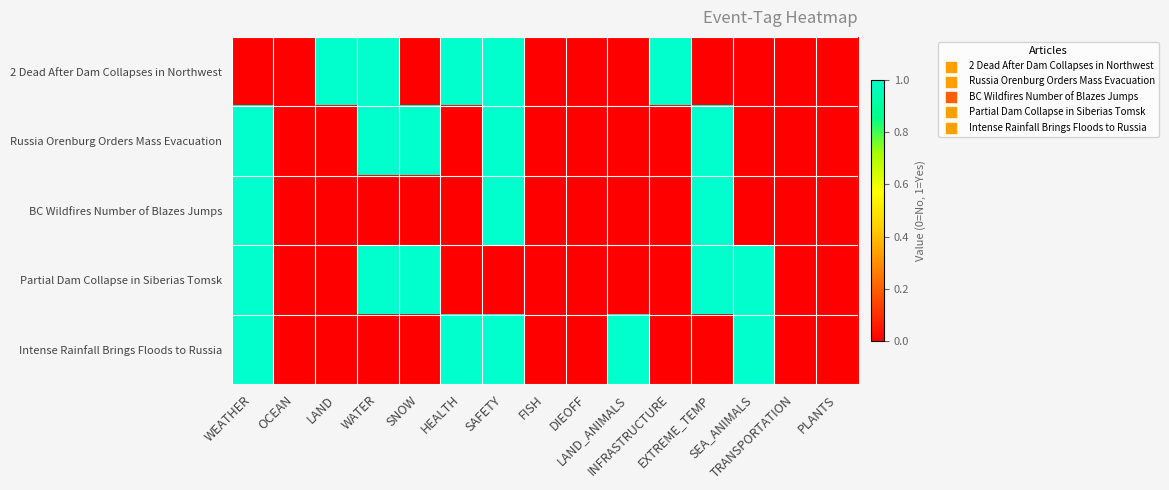

Reading right to left, what are all the values shown in this chart?

2 Dead After Dam Collapses in Northwest: PLANTS=0	TRANSPORTATION=0	SEA_ANIMALS=0	EXTREME_TEMP=0	INFRASTRUCTURE=1	LAND_ANIMALS=0	DIEOFF=0	FISH=0	SAFETY=1	HEALTH=1	SNOW=0	WATER=1	LAND=1	OCEAN=0	WEATHER=0
Russia Orenburg Orders Mass Evacuation: PLANTS=0	TRANSPORTATION=0	SEA_ANIMALS=0	EXTREME_TEMP=1	INFRASTRUCTURE=0	LAND_ANIMALS=0	DIEOFF=0	FISH=0	SAFETY=1	HEALTH=0	SNOW=1	WATER=1	LAND=0	OCEAN=0	WEATHER=1
BC Wildfires Number of Blazes Jumps: PLANTS=0	TRANSPORTATION=0	SEA_ANIMALS=0	EXTREME_TEMP=1	INFRASTRUCTURE=0	LAND_ANIMALS=0	DIEOFF=0	FISH=0	SAFETY=1	HEALTH=0	SNOW=0	WATER=0	LAND=0	OCEAN=0	WEATHER=1
Partial Dam Collapse in Siberias Tomsk: PLANTS=0	TRANSPORTATION=0	SEA_ANIMALS=1	EXTREME_TEMP=1	INFRASTRUCTURE=0	LAND_ANIMALS=0	DIEOFF=0	FISH=0	SAFETY=0	HEALTH=0	SNOW=1	WATER=1	LAND=0	OCEAN=0	WEATHER=1
Intense Rainfall Brings Floods to Russia: PLANTS=0	TRANSPORTATION=0	SEA_ANIMALS=1	EXTREME_TEMP=0	INFRASTRUCTURE=0	LAND_ANIMALS=1	DIEOFF=0	FISH=0	SAFETY=1	HEALTH=1	SNOW=0	WATER=0	LAND=0	OCEAN=0	WEATHER=1